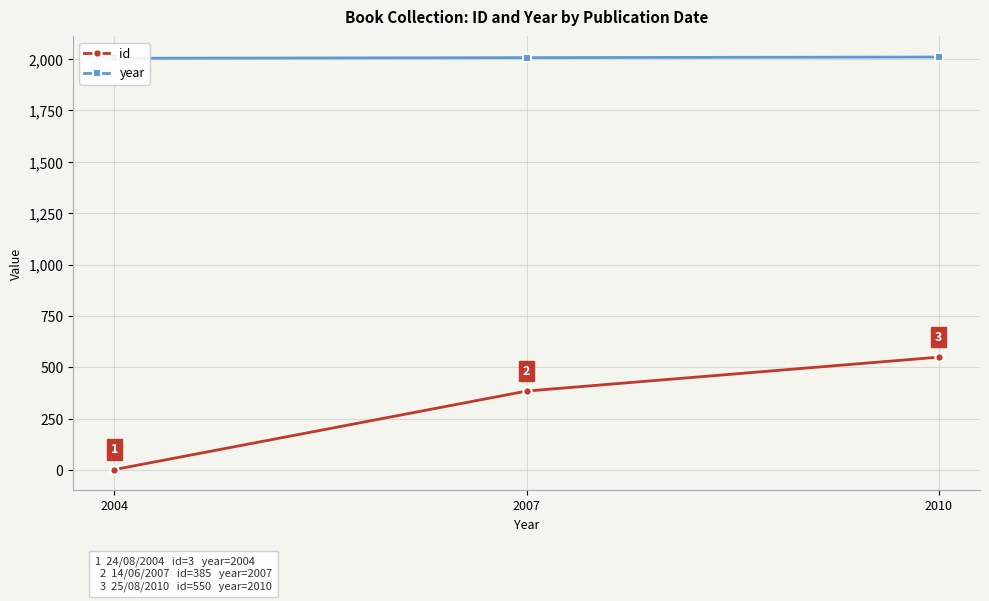

What is the maximum value for year?

2010